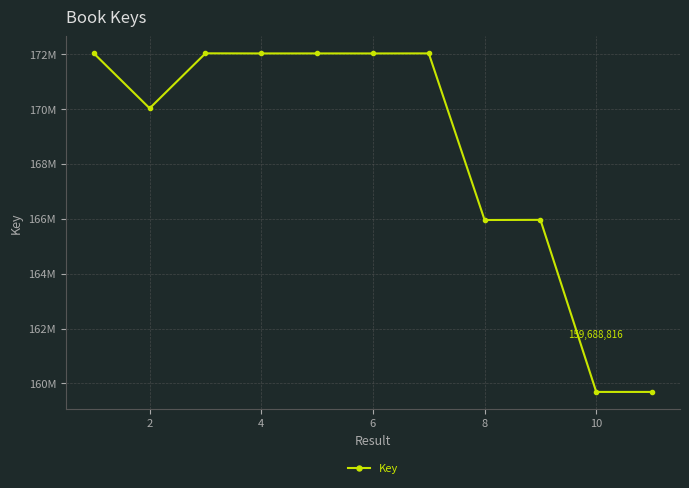

Is this an area chart (filled region under the line)?

No